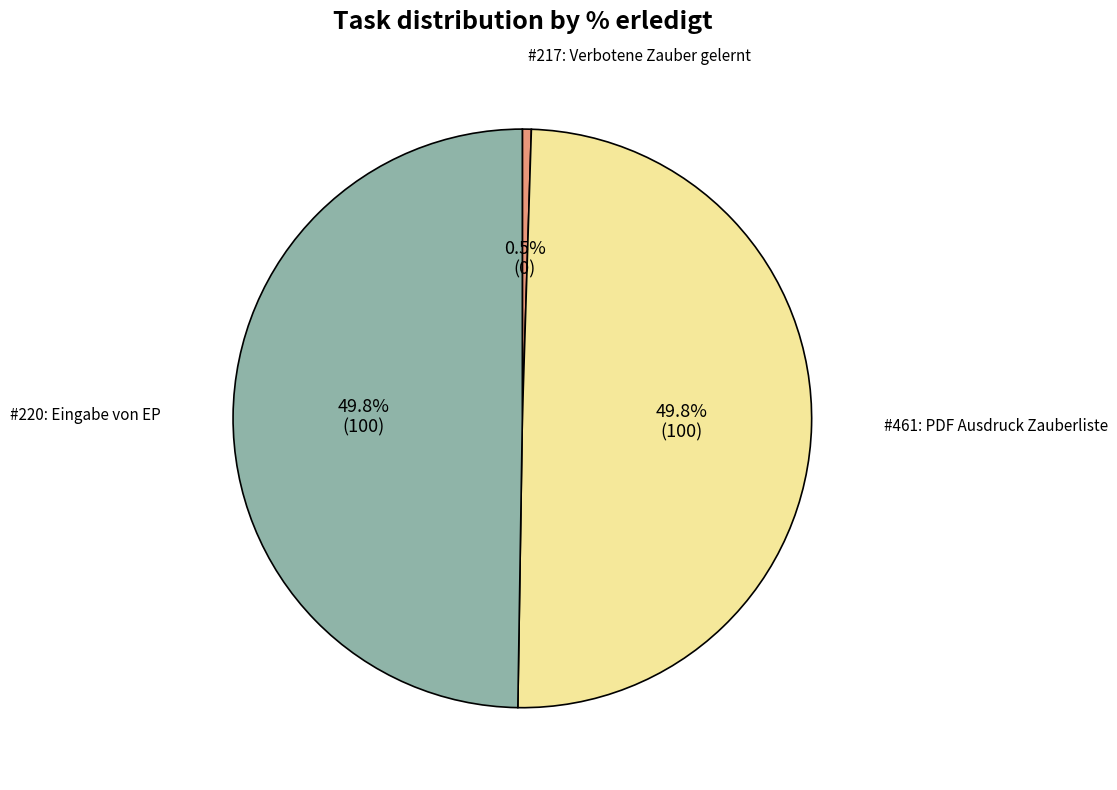

What is the smallest slice in the pie chart?

217